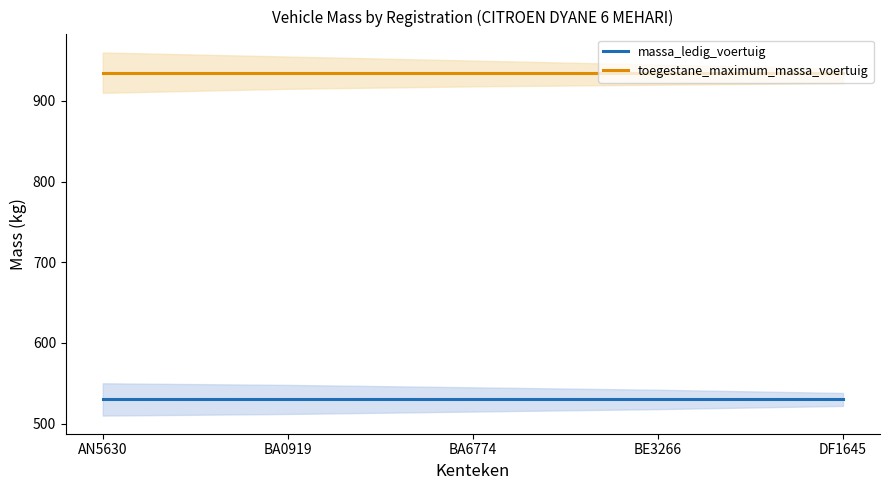

What is the maximum value shown in the chart?

935